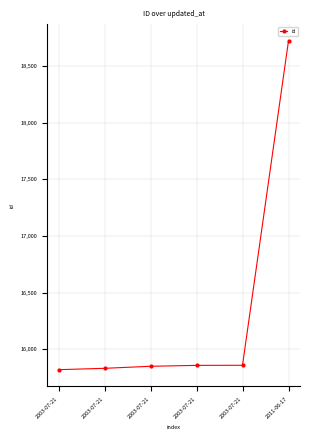

Between 2003-07-21 and 2003-07-21, which is larger?

2003-07-21